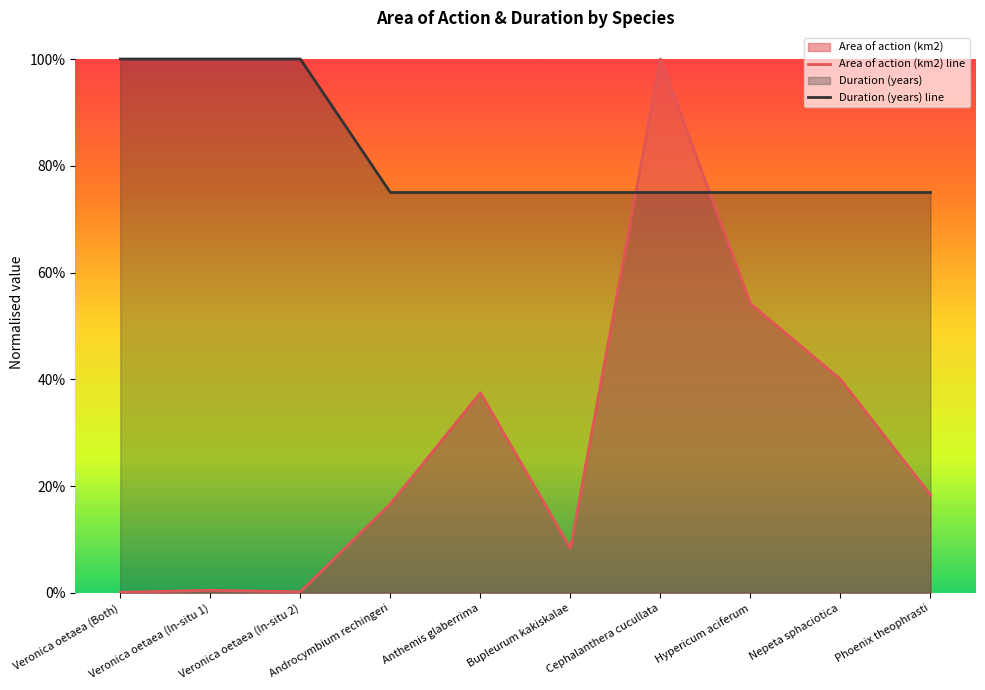

Is it true that Duration (years) line equals 0.8 at Phoenix theophrasti?

True